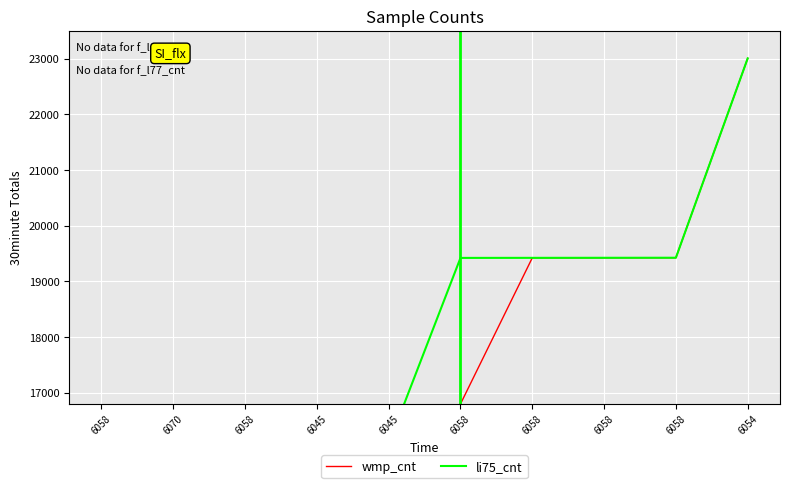

At how many categories does at least one series exceed 21368?

1